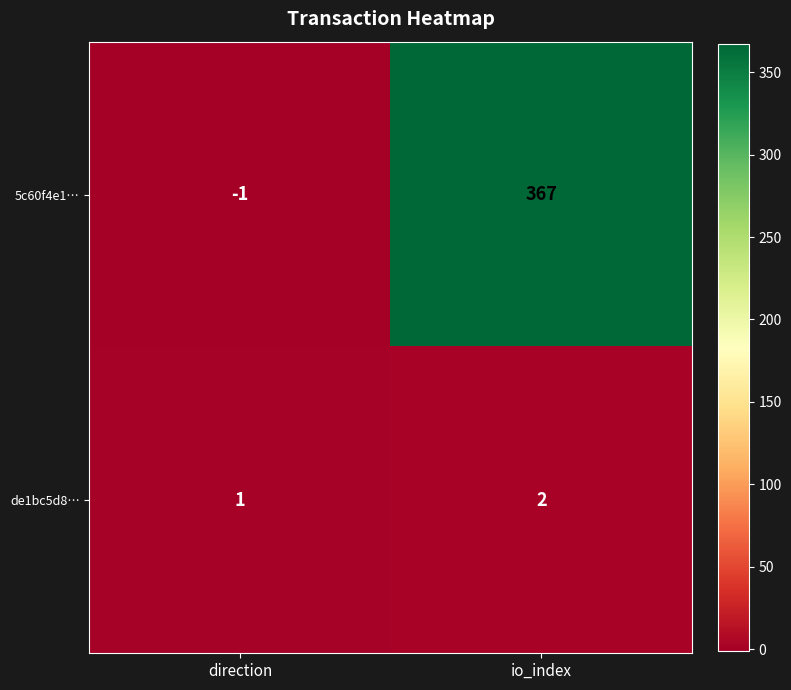

List the series in order of their peak value, lowest first.

de1bc5d8…, 5c60f4e1…